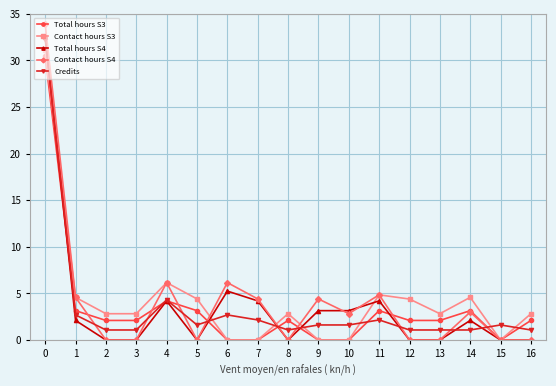

True or false: Total hours S4 has more than 0 points higher than both neighbors.

True